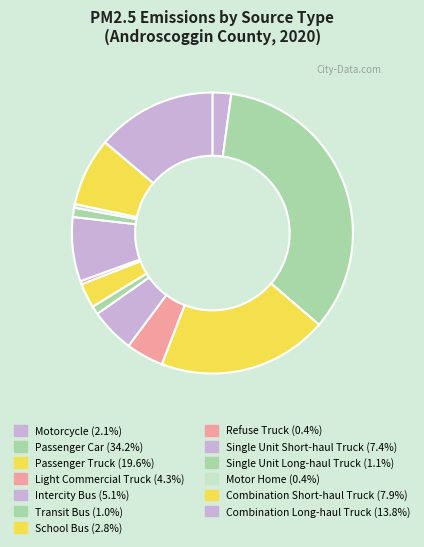

Is Transit Bus the majority of the pie?

No